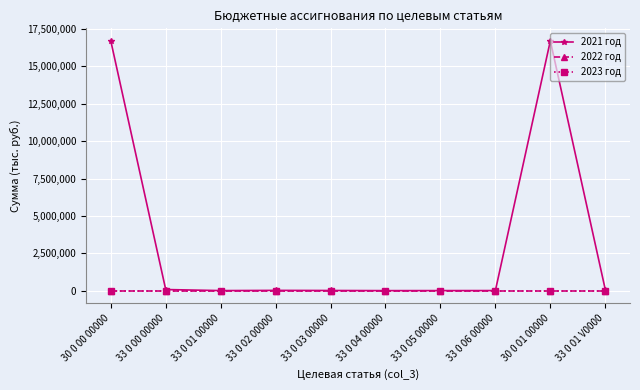

In 2021 год, how many points are higher than both neighbors (excluding endpoints)?

2